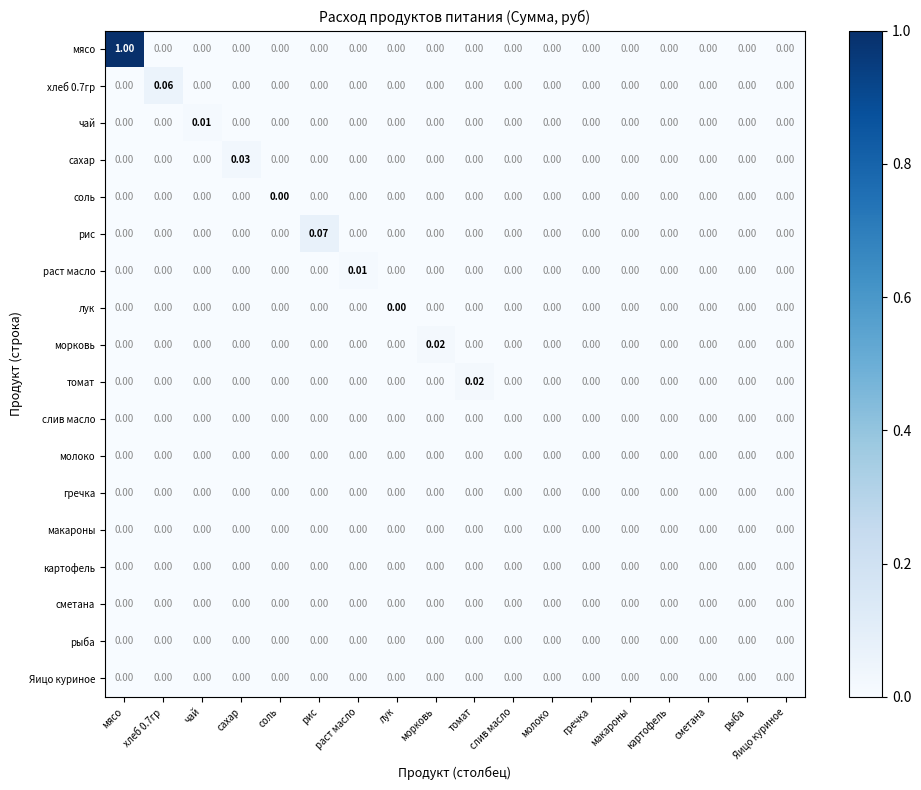

At which category is the sum across all series the highest?

мясо